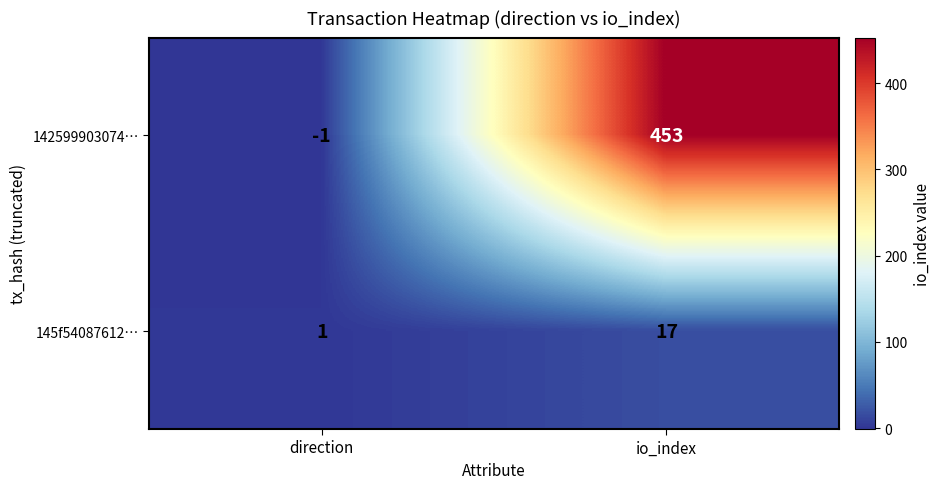

What is the total value across all series at io_index?

470